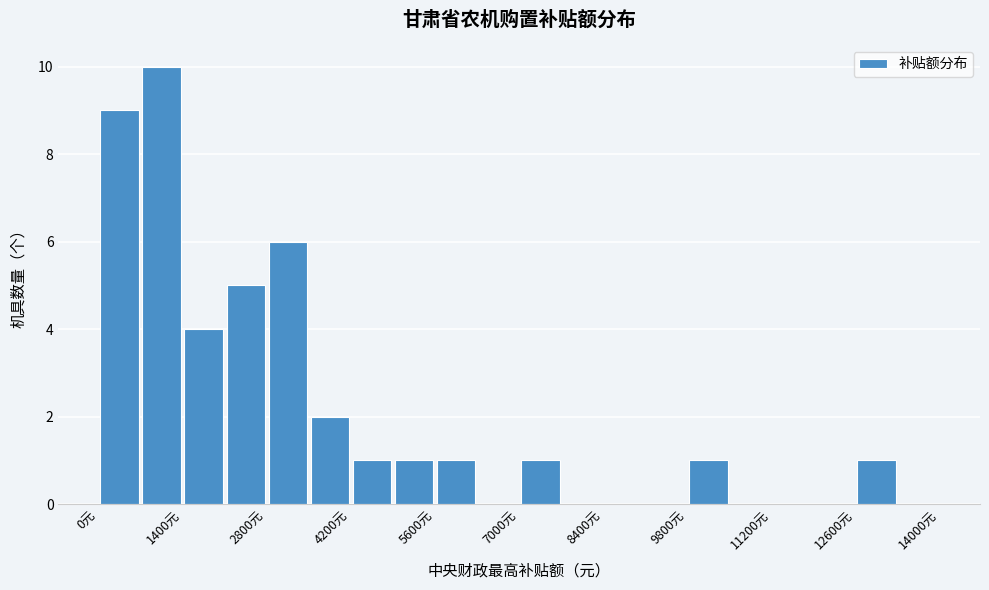

Read against the x-axis, roughly where is the centre of the tallest bar?

1000